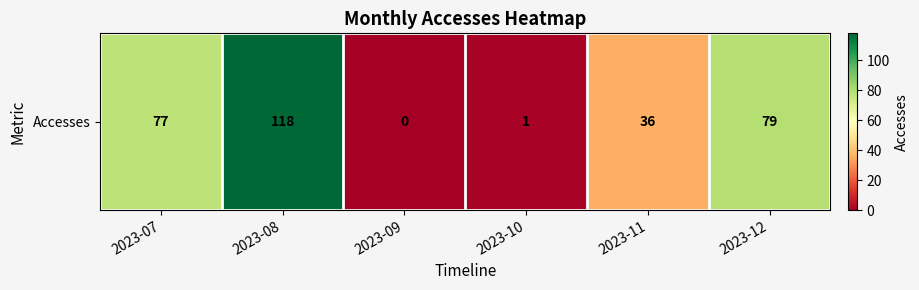

The value at 2023-10 is 1. True or false?

True